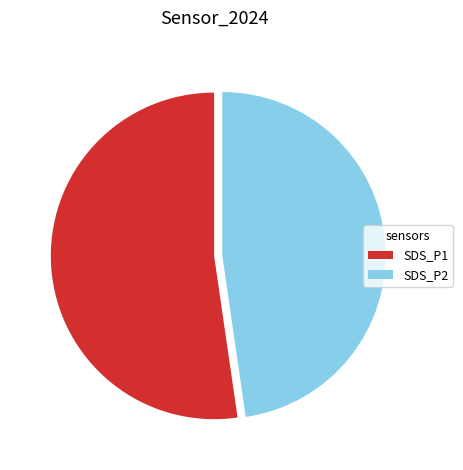

Does SDS_P2 account for over 50% of the chart?

No